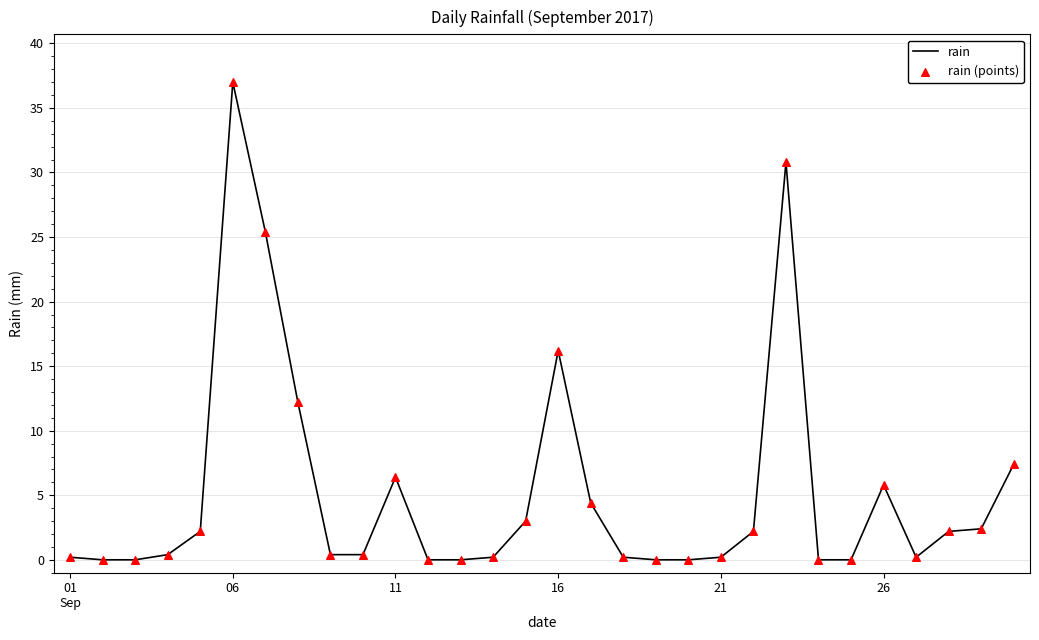

What is the maximum value shown in the chart?

37.0